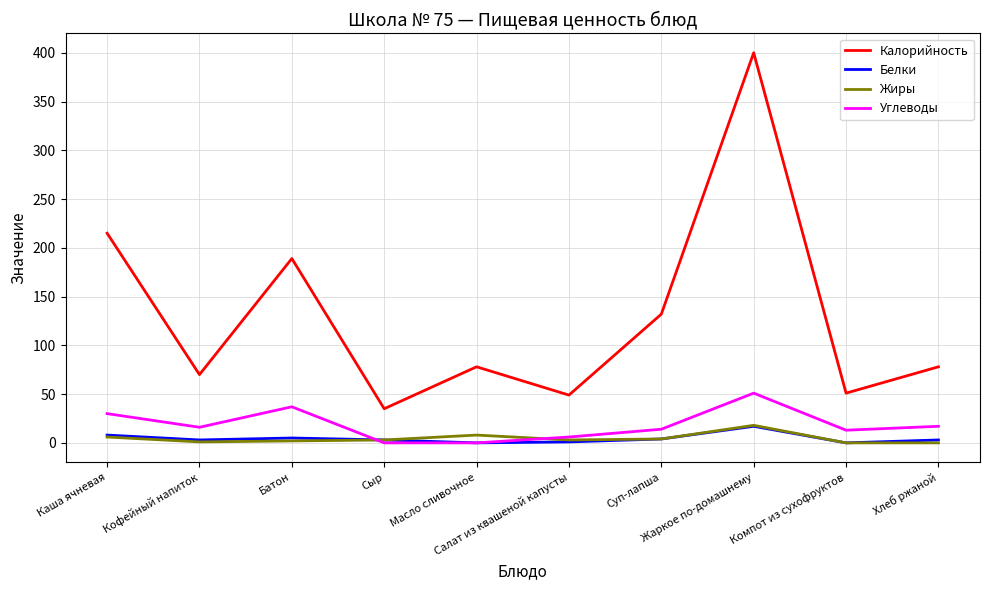

What is the spread (max minus min) of values at Суп-лапша?

128